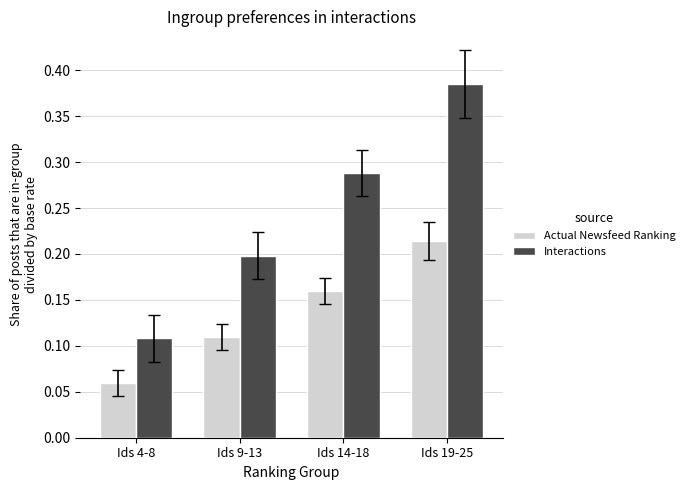

Is the value of Actual Newsfeed Ranking at Ids 14-18 greater than the value of Interactions at Ids 14-18?

No